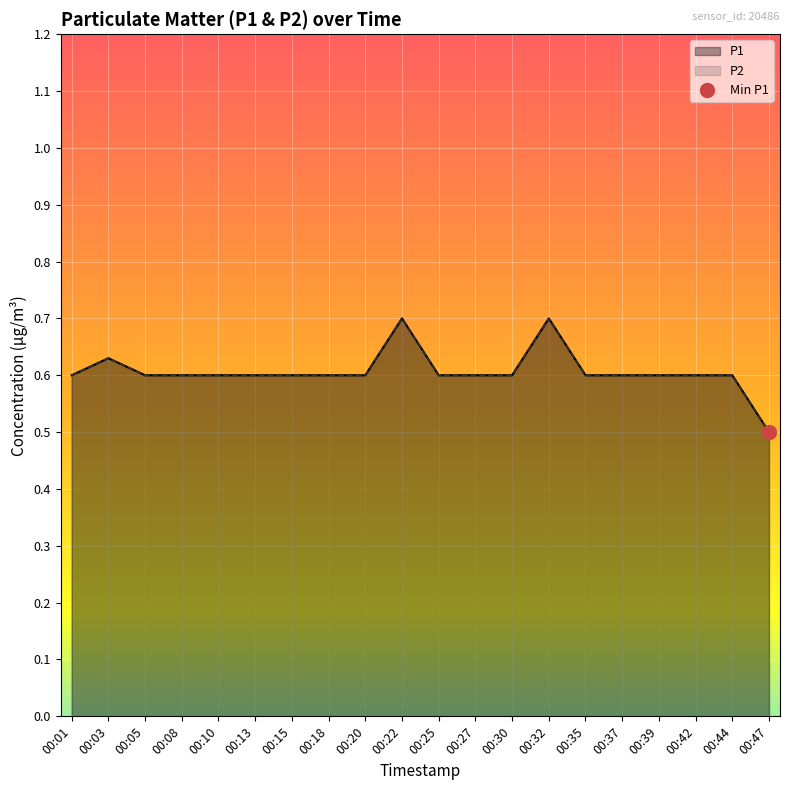

The value of P1 at 00:18 is 0.6. True or false?

True